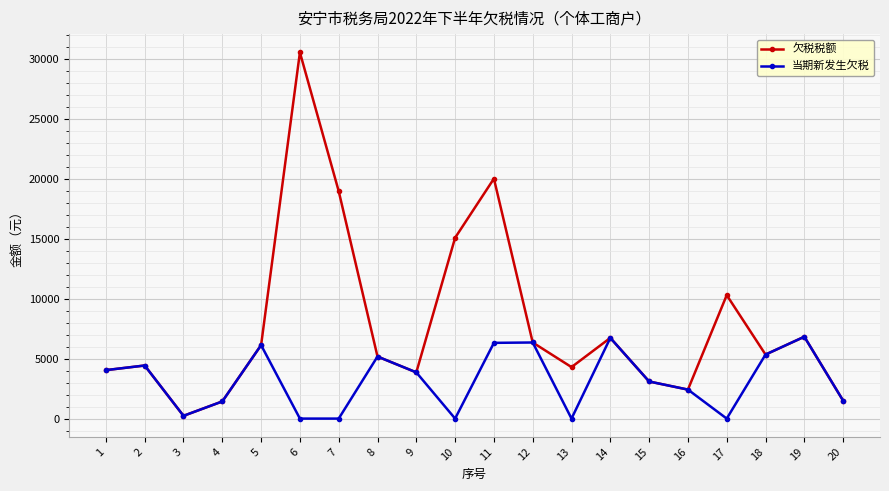

How many interior local valleys does the 欠税税额 series have?

5